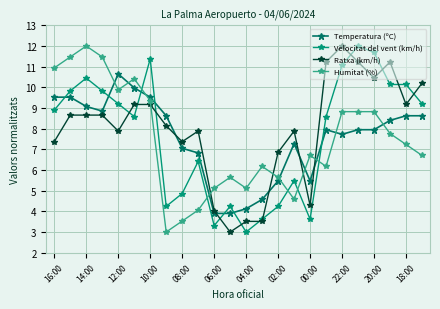

What is the difference between the maximum and minimum values in the Ratxa (km/h) series?

9.0